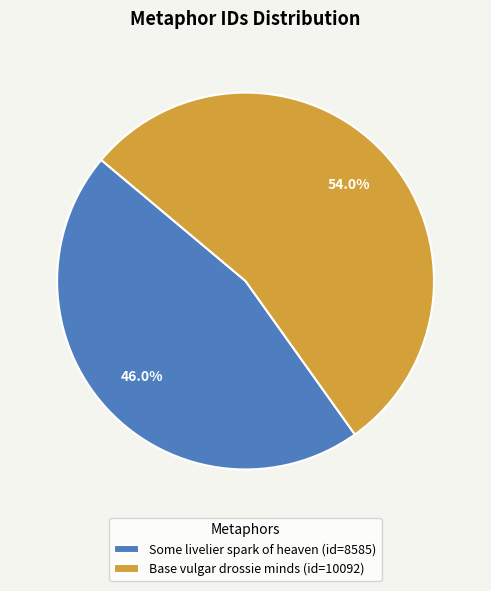

Rank the categories by value from highest to lowest.

Base vulgar drossie minds, Some livelier spark of heaven